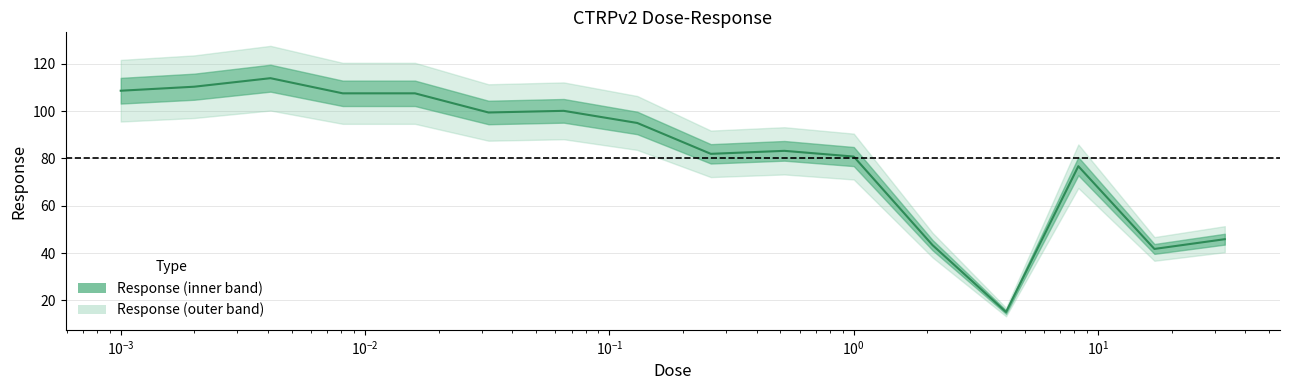

What is the difference between the maximum and minimum values?

98.9